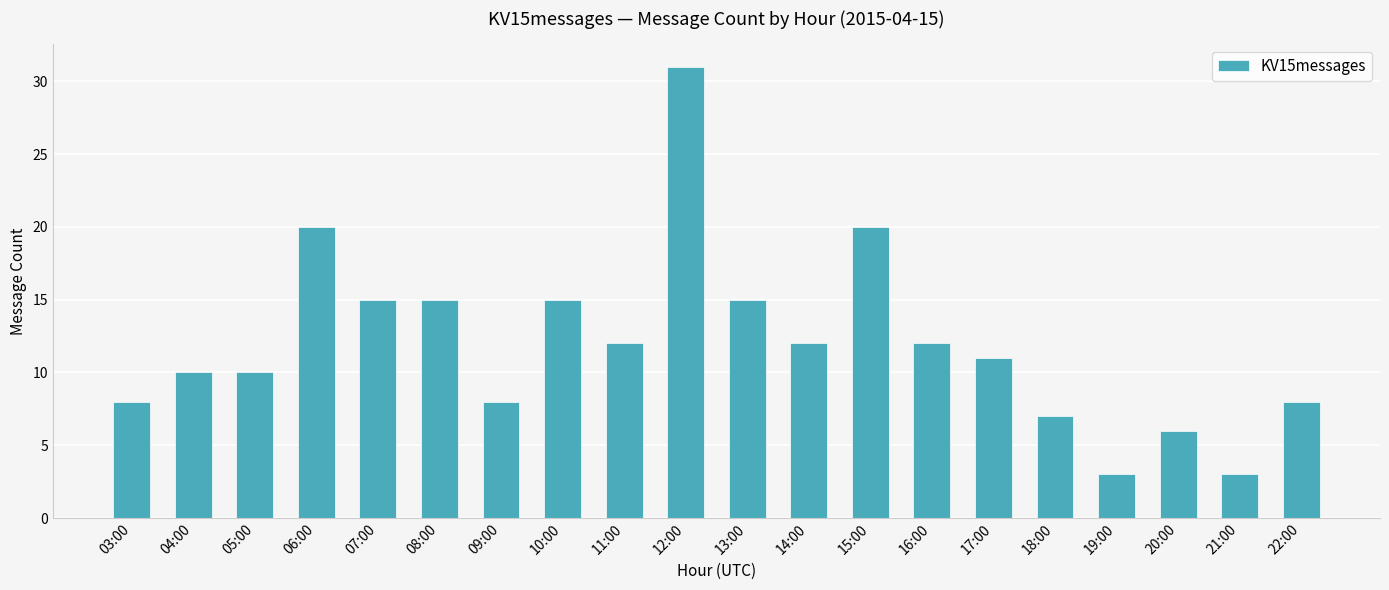

Reading left to right, extract all data points from this chart.

03:00=8	04:00=10	05:00=10	06:00=20	07:00=15	08:00=15	09:00=8	10:00=15	11:00=12	12:00=31	13:00=15	14:00=12	15:00=20	16:00=12	17:00=11	18:00=7	19:00=3	20:00=6	21:00=3	22:00=8